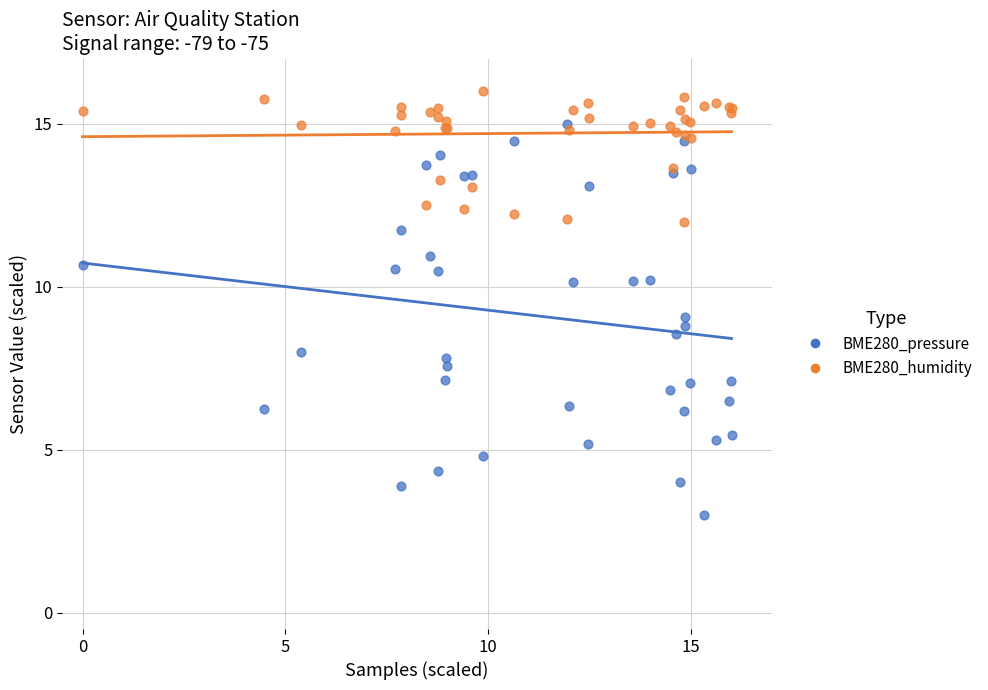

Which series has the largest Y range (max minus min)?

BME280_pressure